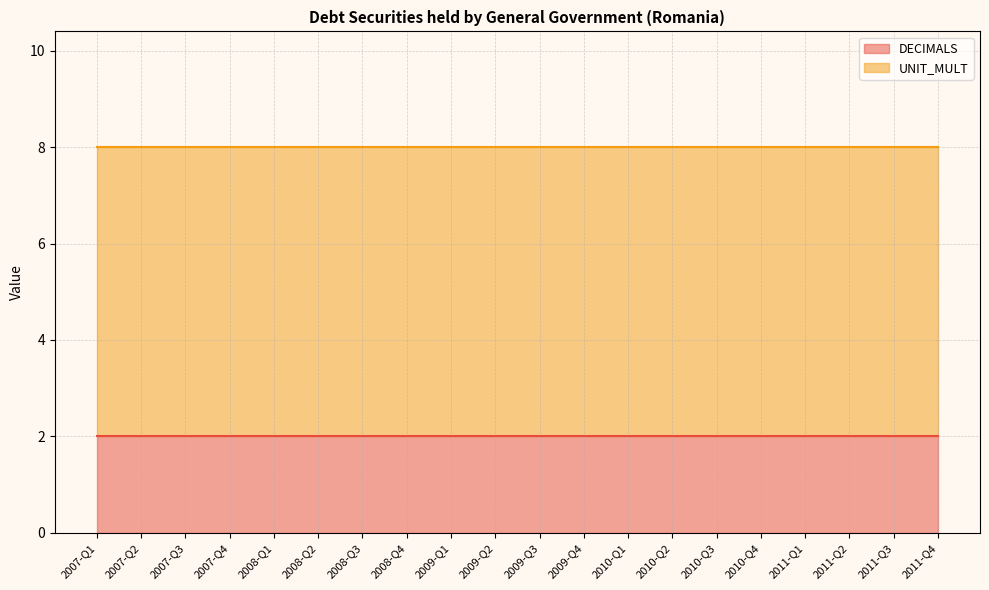

At which category is the sum across all series the highest?

2007-Q1